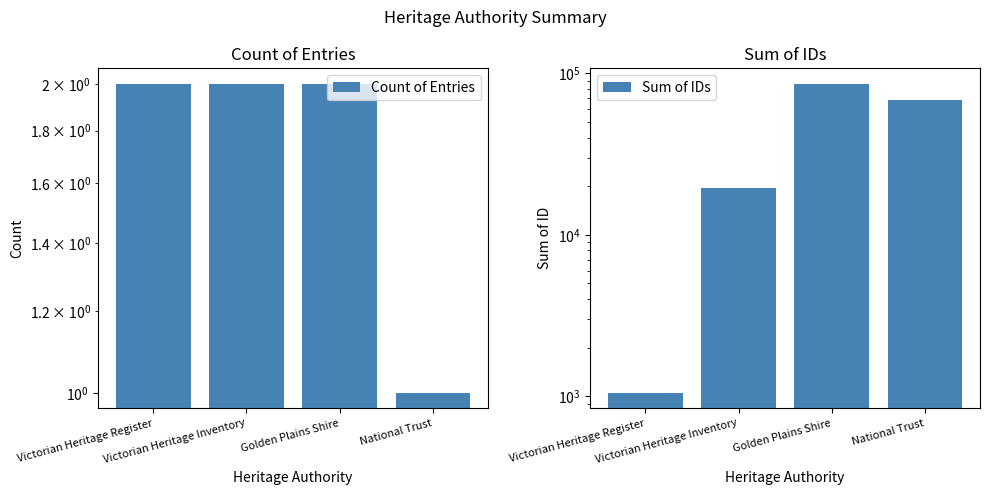

What is the approximate value of Sum of IDs at Golden Plains Shire?

86190